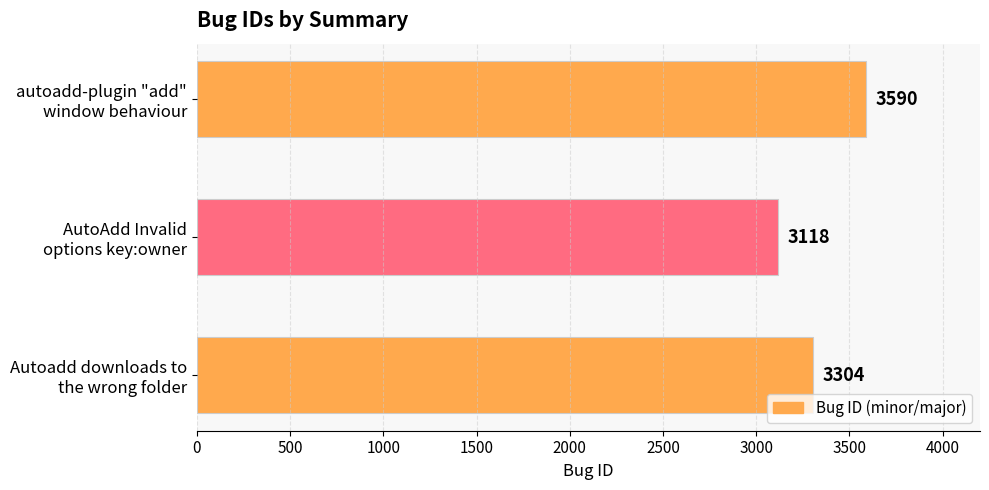

Reading top to bottom, extract all data points from this chart.

3590	3118	3304